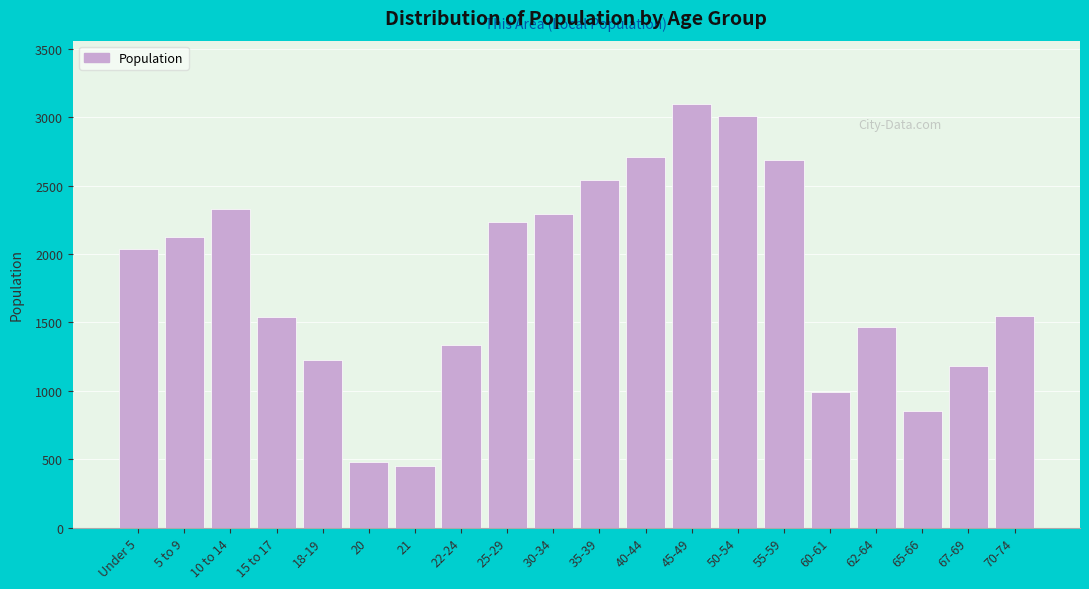

What is the label of the 8th bar from the left?

22-24